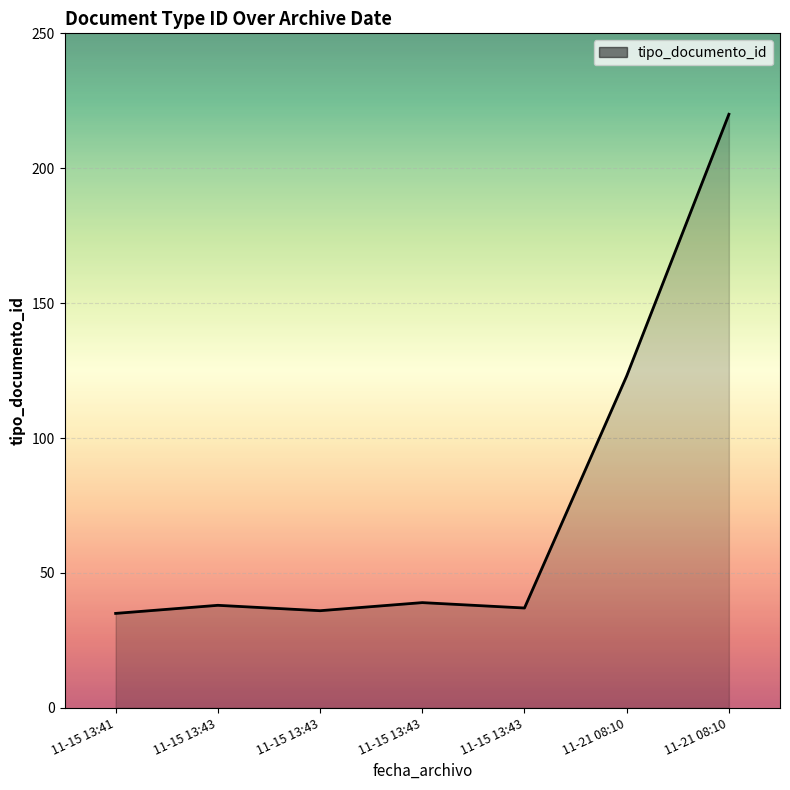

What is the change in value from 11-15 13:43 to 11-15 13:43?

-1